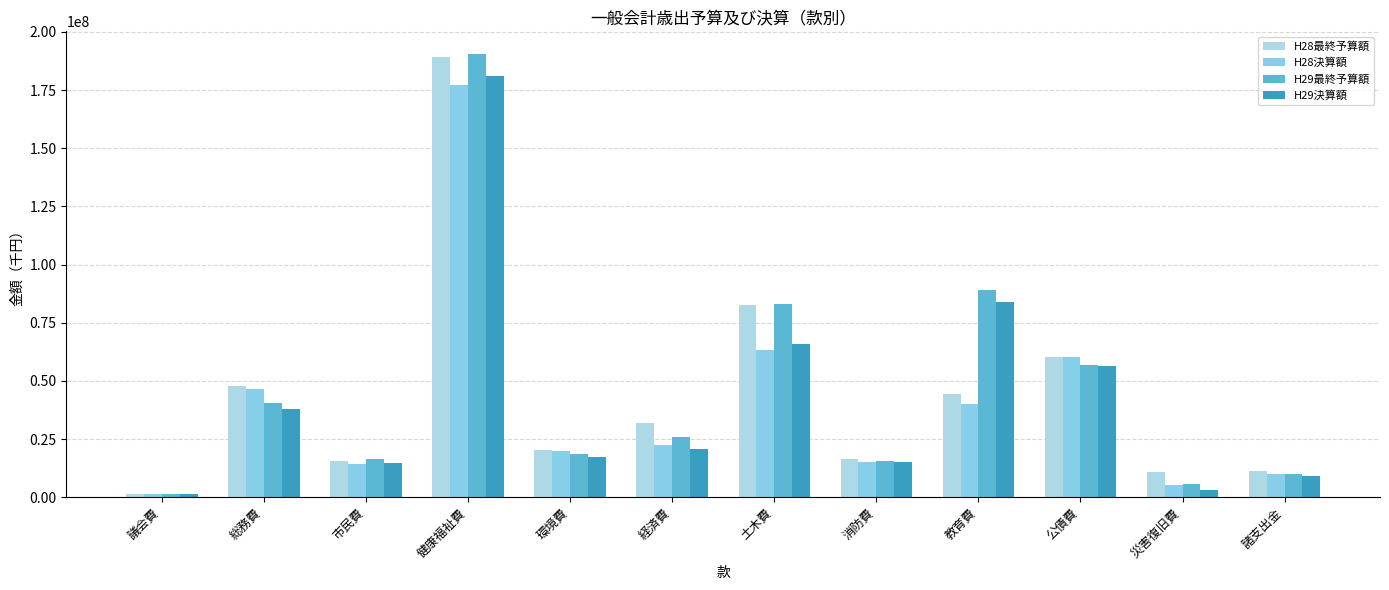

The value of H29決算額 at 教育費 is 109469059. True or false?

False